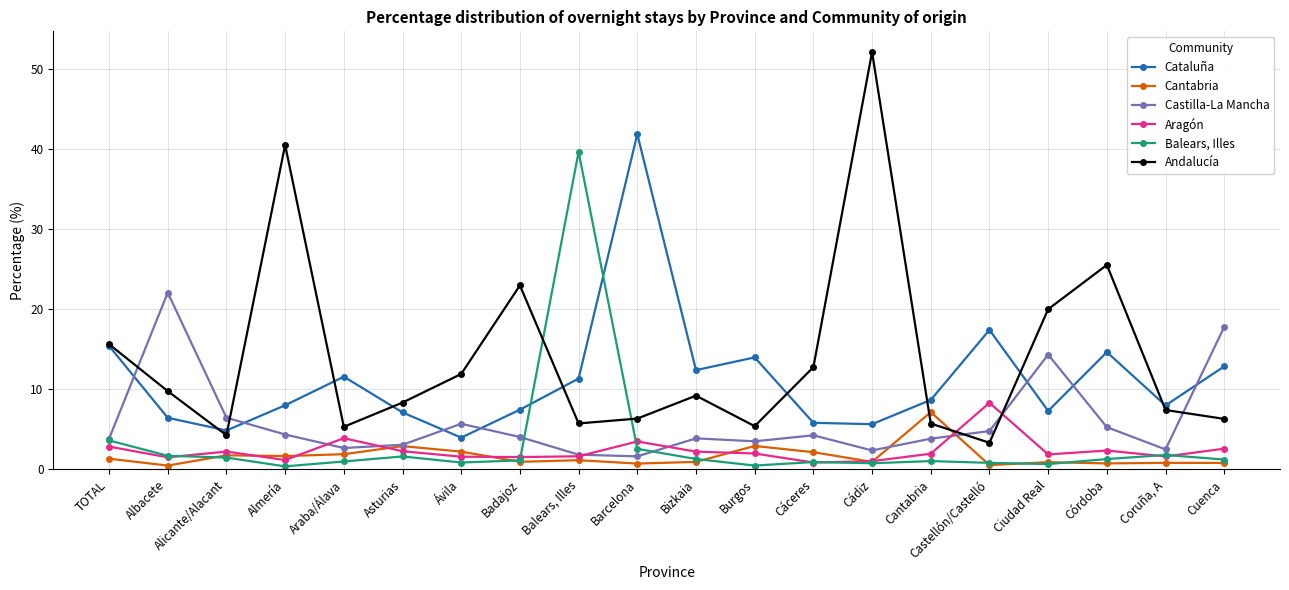

Between TOTAL and Cuenca, which series saw the biggest shift?

Castilla-La Mancha